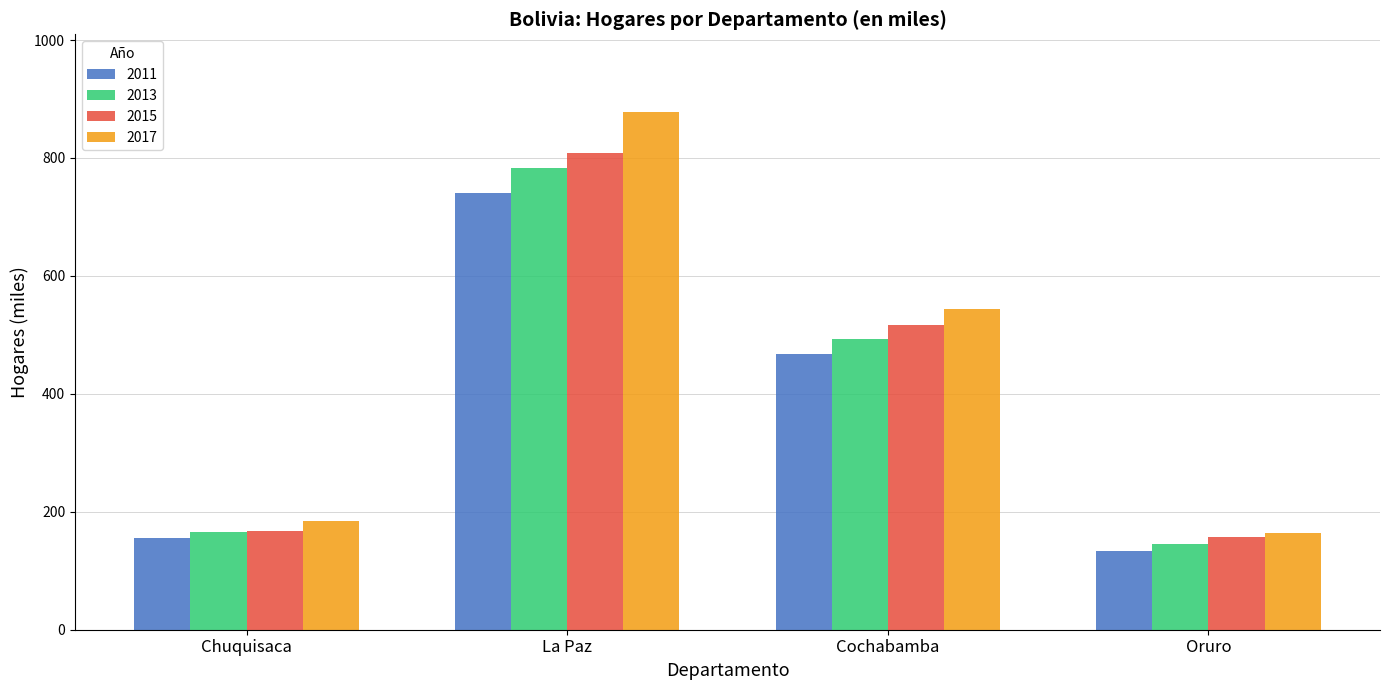

What is the difference between the 2015 values at Oruro and Chuquisaca?

8.7